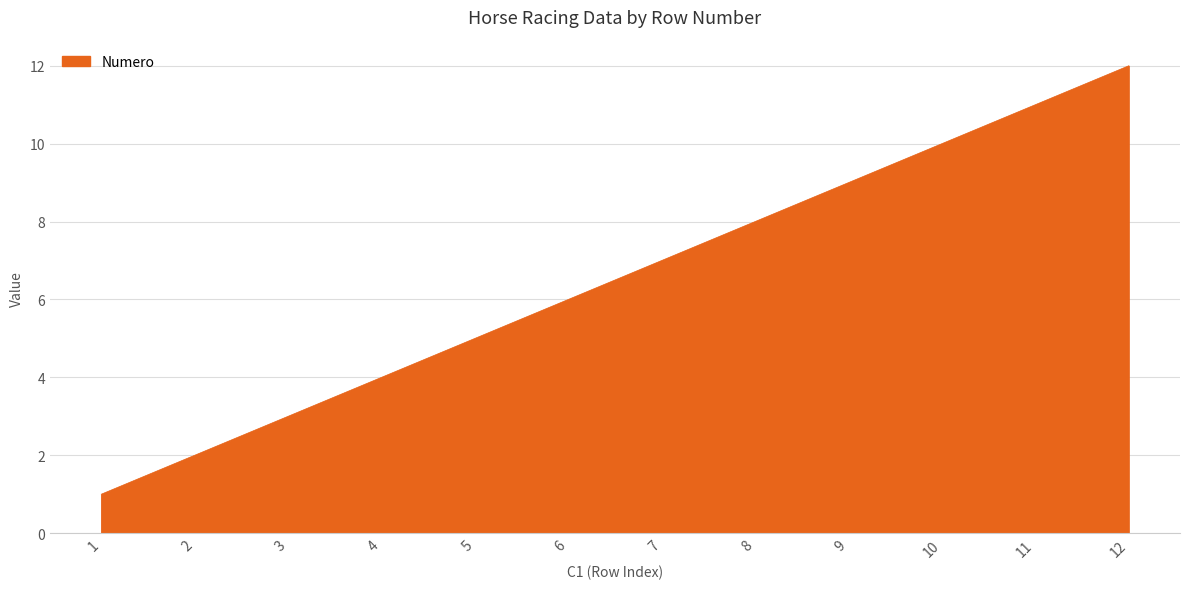

The chart shows a value of 19 at 12. True or false?

False